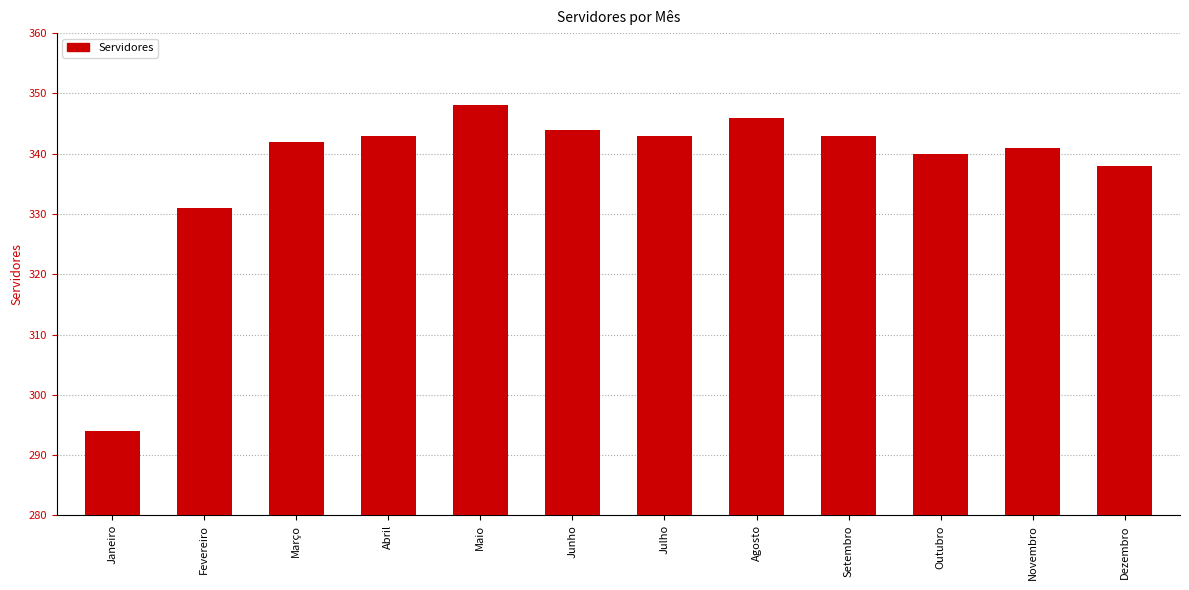

True or false: the data shows 185 at Agosto.

False